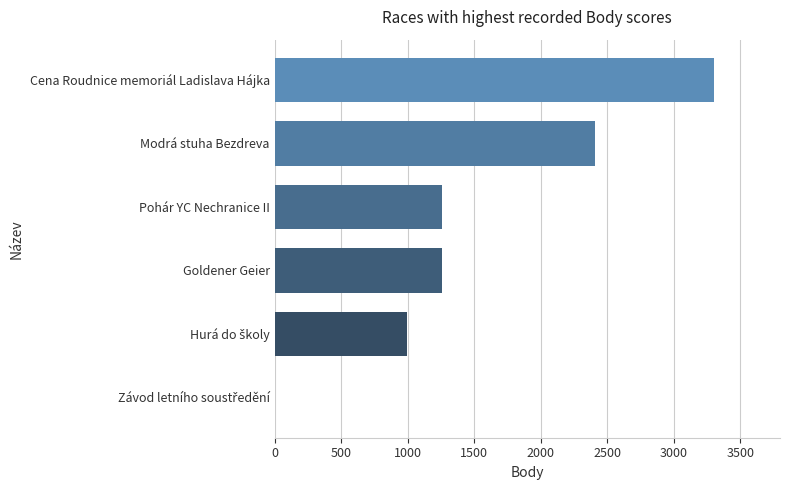

What is the ratio of the value at Cena Roudnice memoriál Ladislava Hájka to the value at Goldener Geier?

2.6